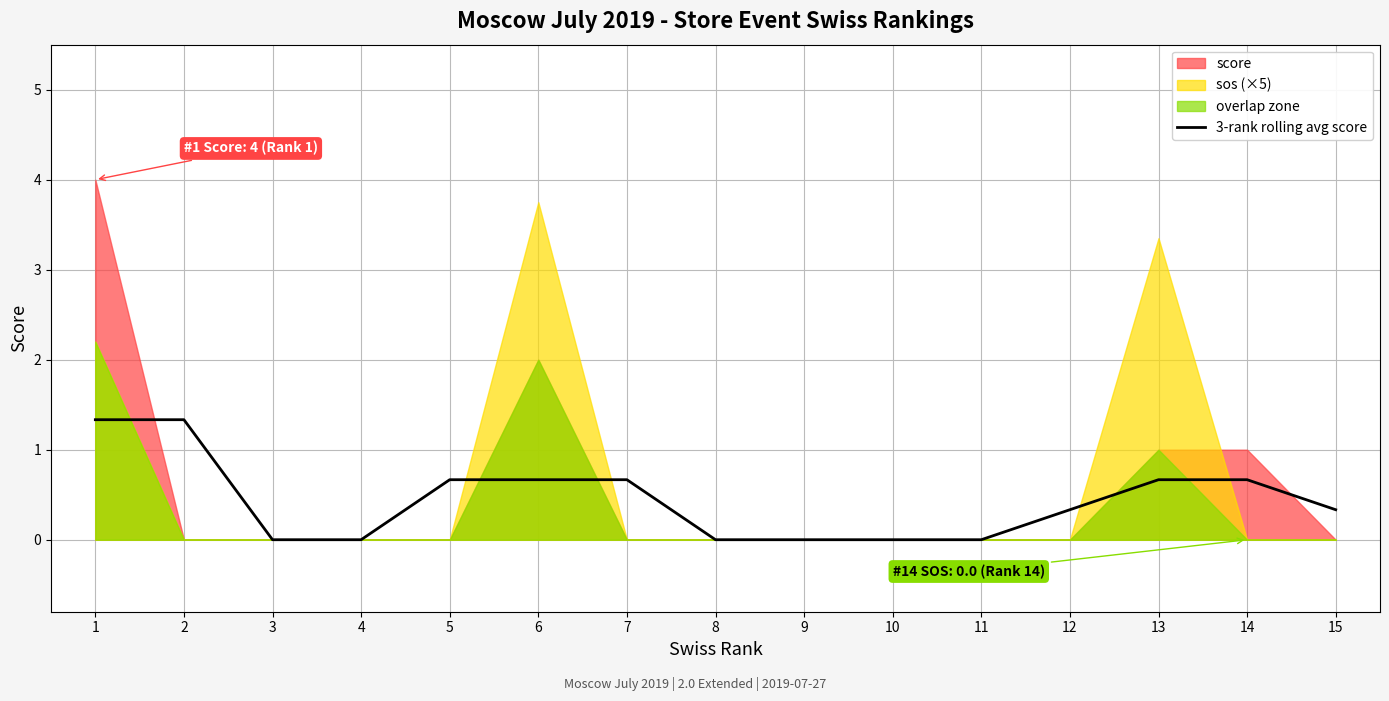

Reading left to right, extract all data points from this chart.

1.3	1.3	0.0	0.0	0.7	0.7	0.7	0.0	0.0	0.0	0.0	0.3	0.7	0.7	0.3